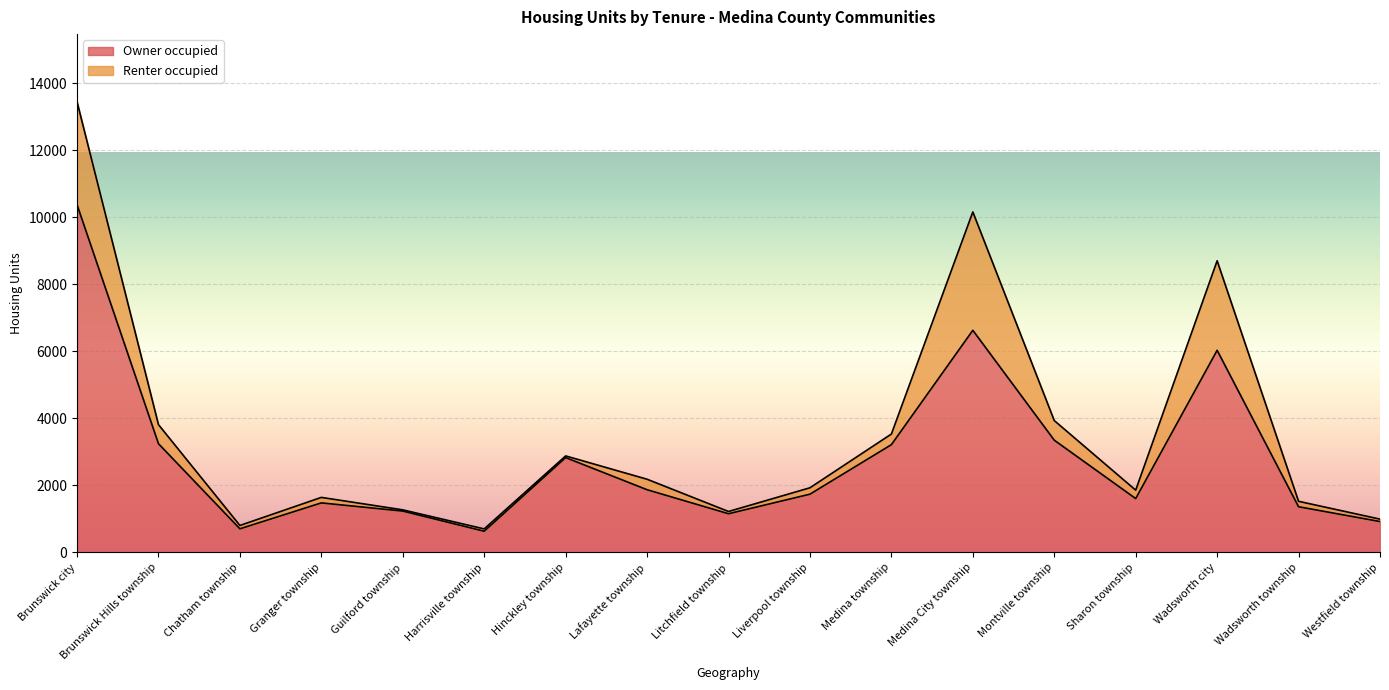

How many points are higher than both their immediate neighbors (excluding endpoints)?

4